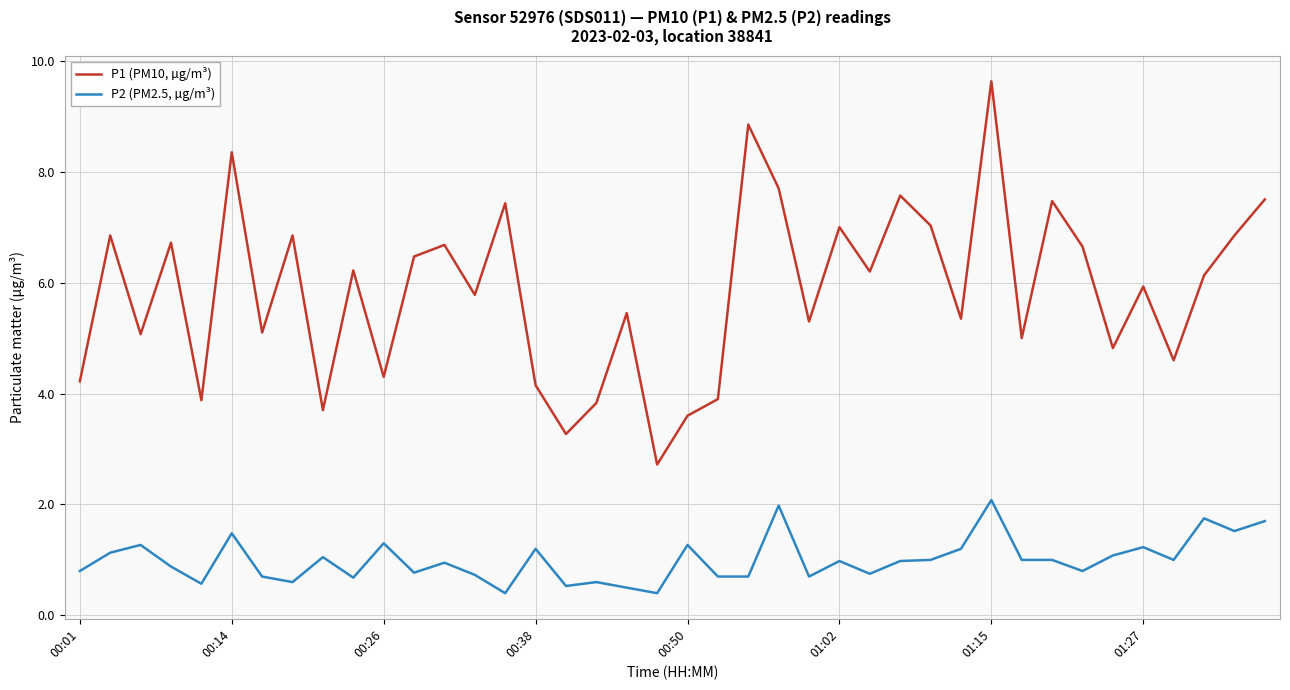

What is the highest value of the P1 (PM10, µg/m³) series?

9.6